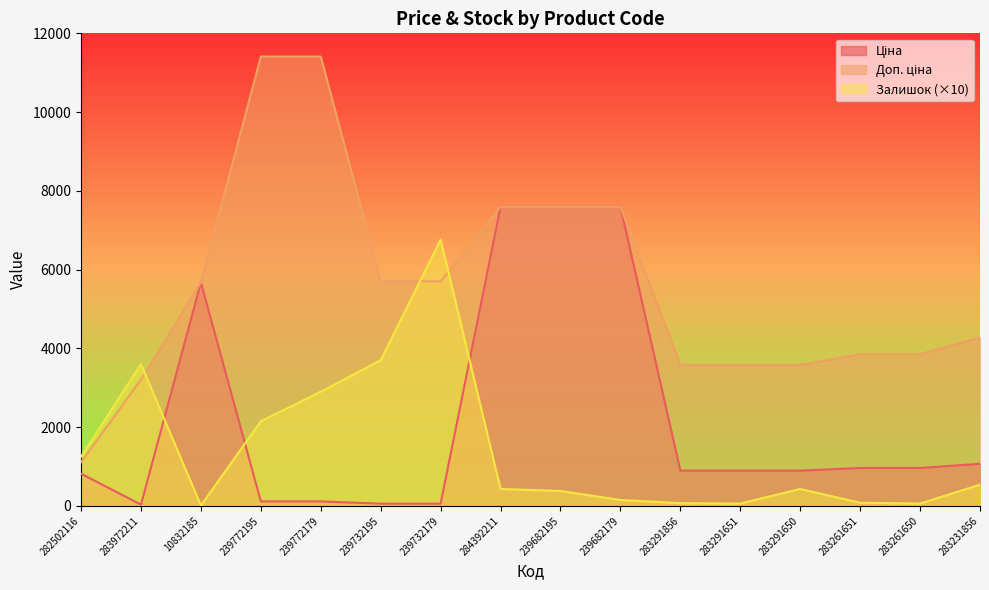

How many interior local valleys does the Ціна series have?

1